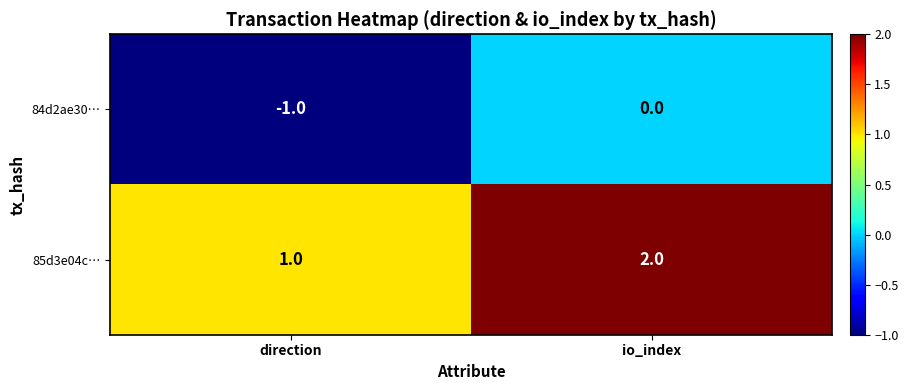

What is the sum of all 85d3e04c… values?

3